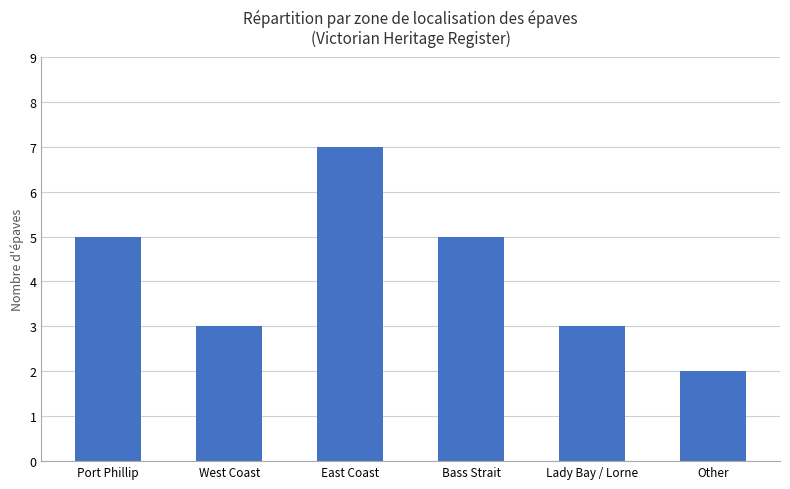

The chart shows a value of 3 at West Coast. True or false?

True